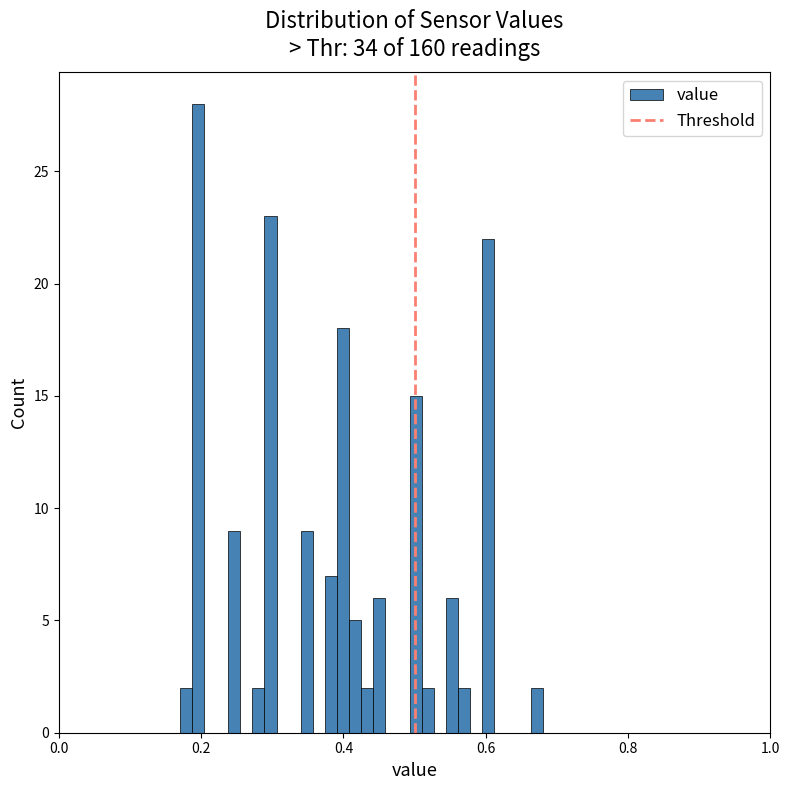

Read against the x-axis, roughly where is the centre of the tallest bar?

0.20